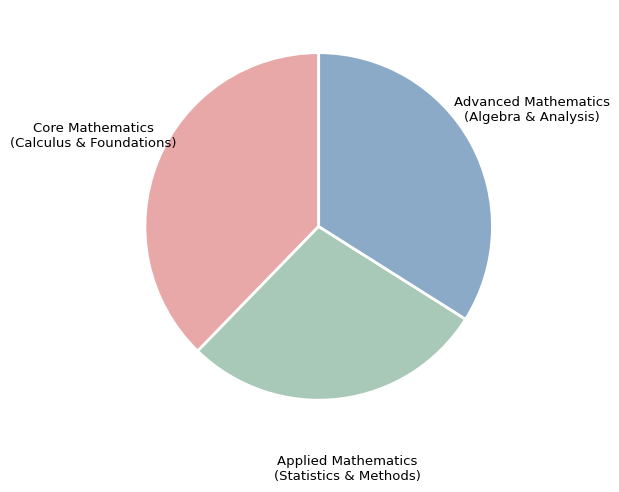

Is there a majority slice in this chart?

No